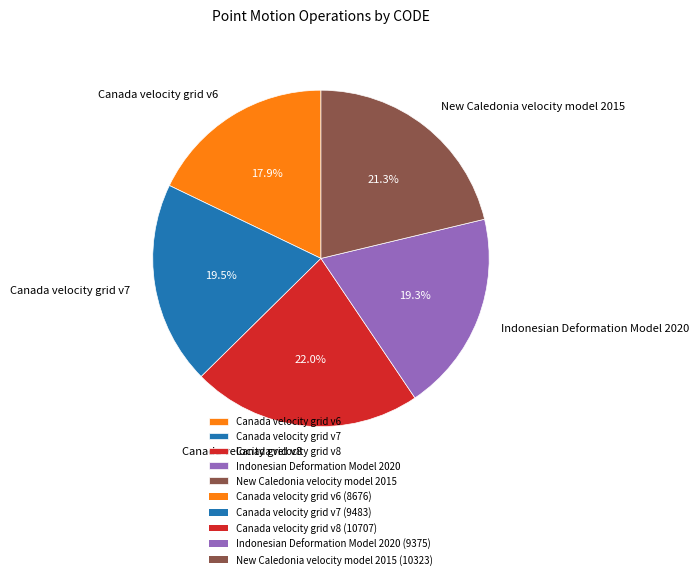

Which category has the smallest portion of the pie?

Canada velocity grid v6